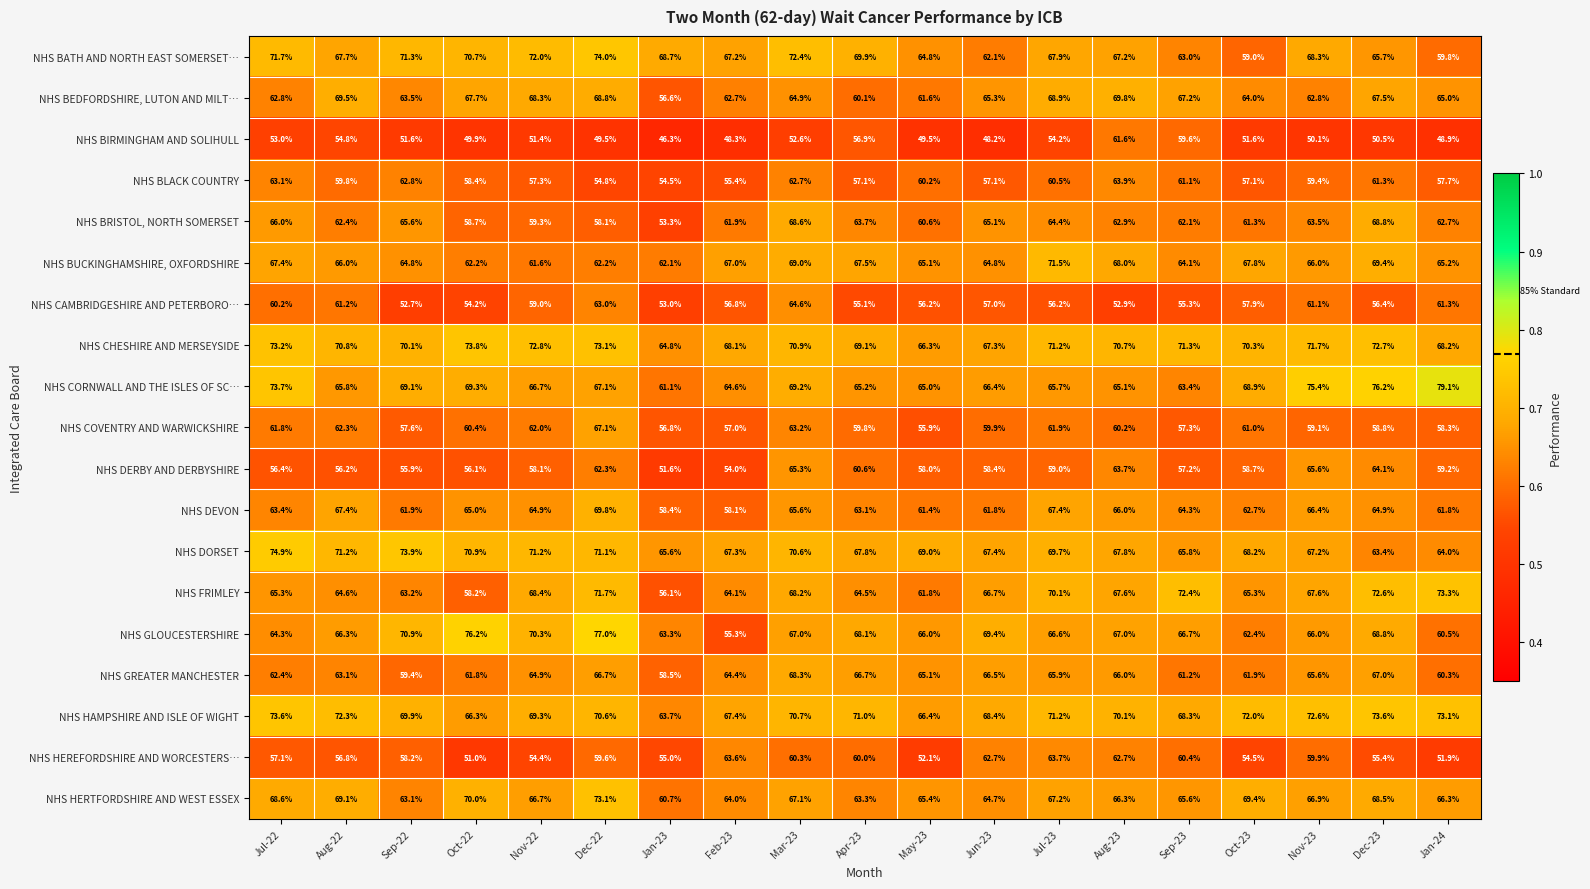

At which label does NHS BATH AND NORTH EAST SOMERSET… reach its minimum?

Oct-23